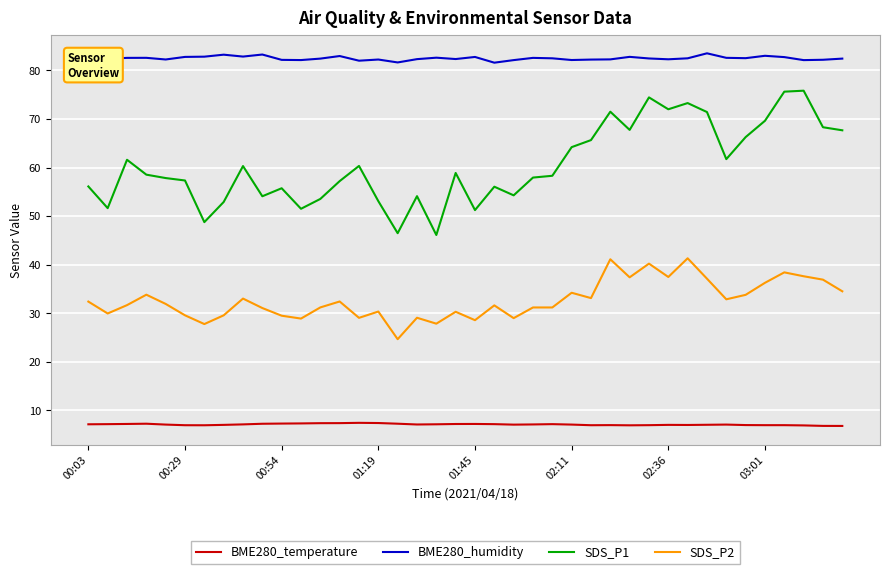

What is the difference between the maximum and minimum values in the BME280_humidity series?

1.9